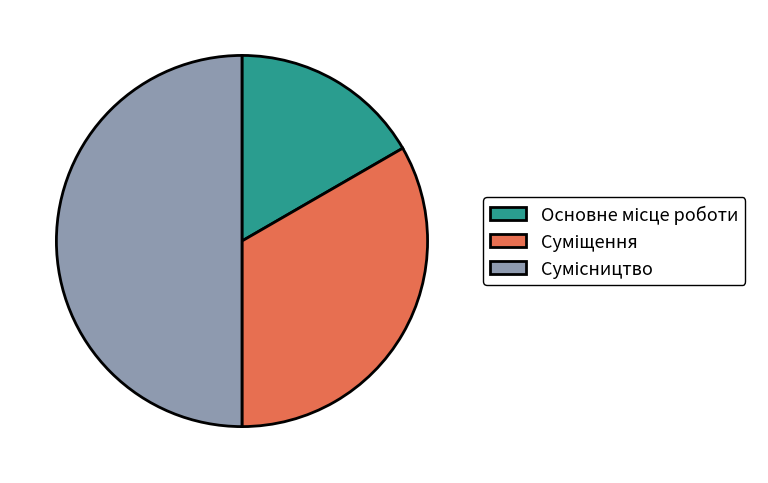

Count the number of slices in the pie.

3